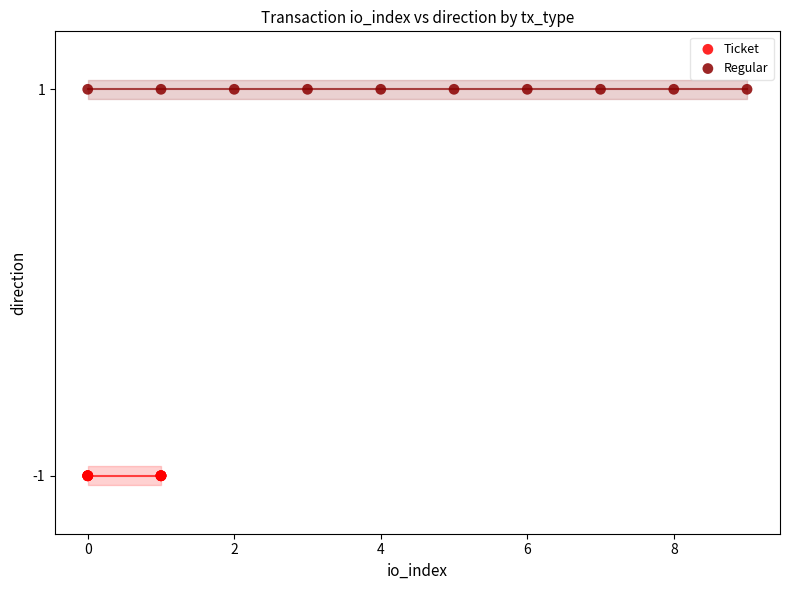

Which series reaches the maximum Y coordinate?

Regular